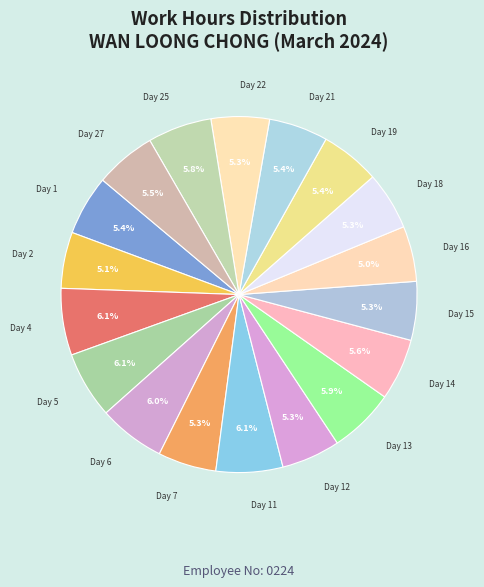

Count the number of slices in the pie.

18